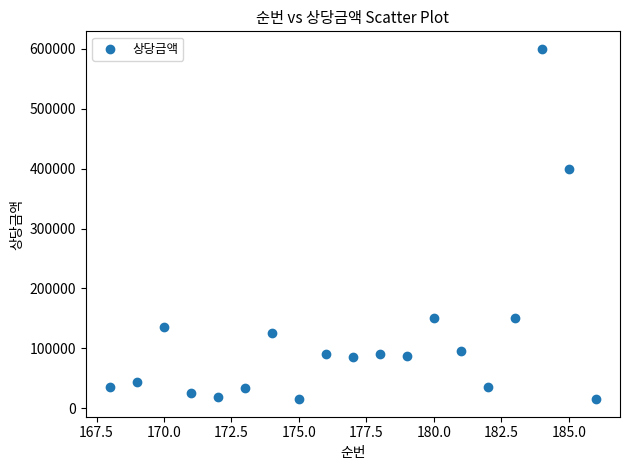

What is the range of X values (max minus min)?

18